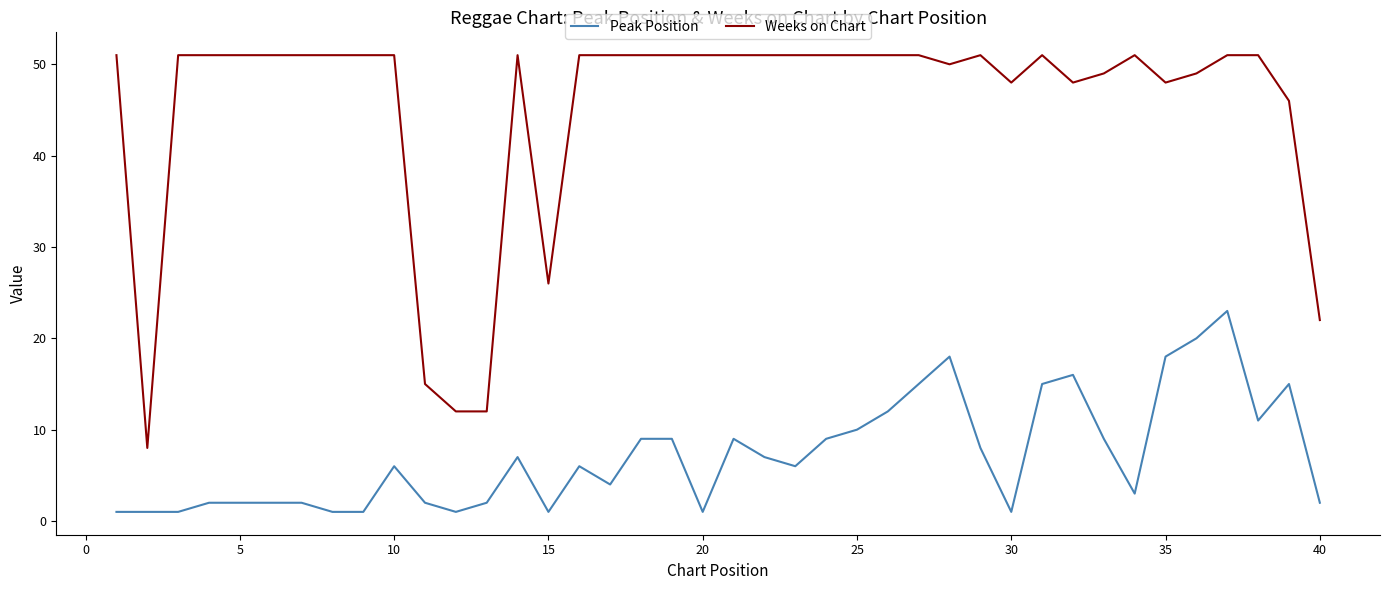

Which series has the largest range (max minus min)?

Weeks on Chart